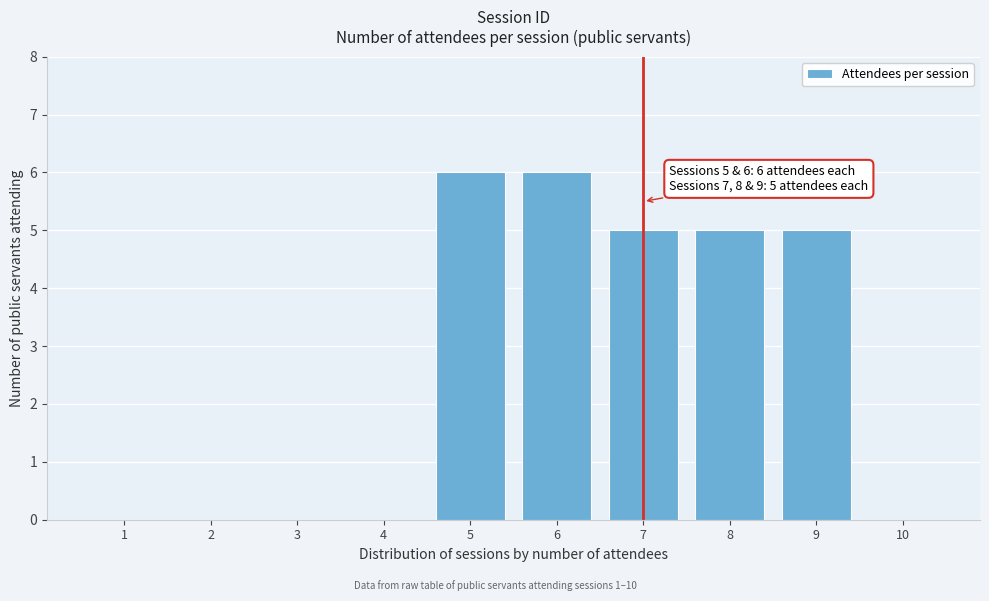

Reading right to left, what are all the values shown in this chart?

10=0	9=5	8=5	7=5	6=6	5=6	4=0	3=0	2=0	1=0